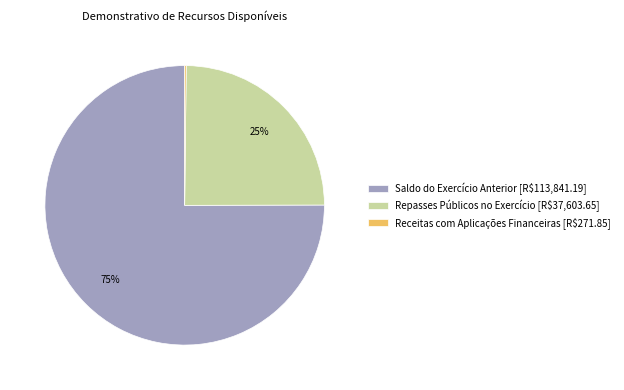

Which slice is the largest?

Saldo do Exercício Anterior [R$113,841.19]